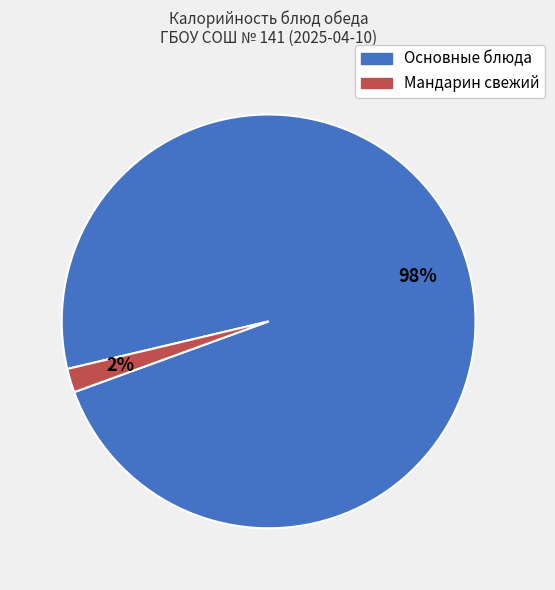

Is there any slice that represents more than half of the pie?

Yes